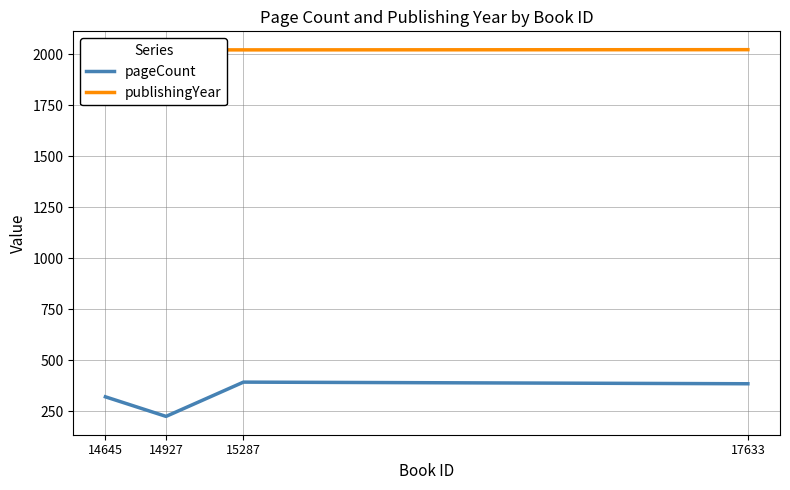

True or false: pageCount and publishingYear intersect in this chart.

False